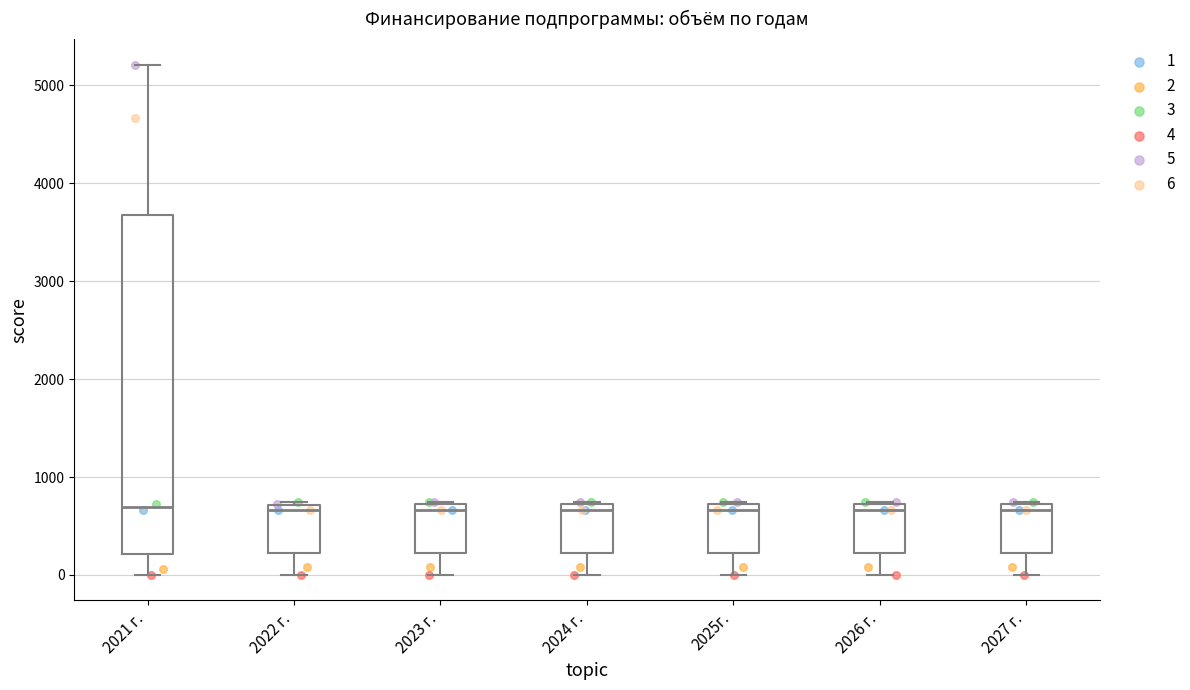

Where is the lower edge of the box for 2024 г. on the y-axis? The values are not printed on the chart, so give them approximately, as read against the axis.

200